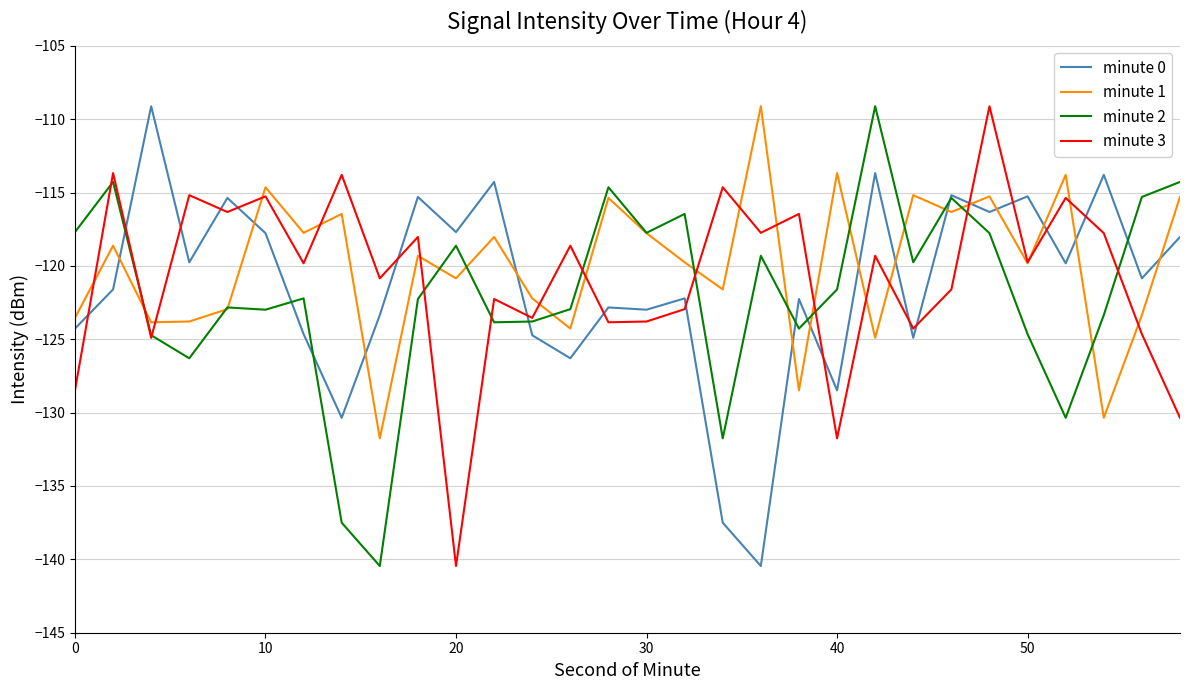

What is the minimum value for minute 1?

-131.8